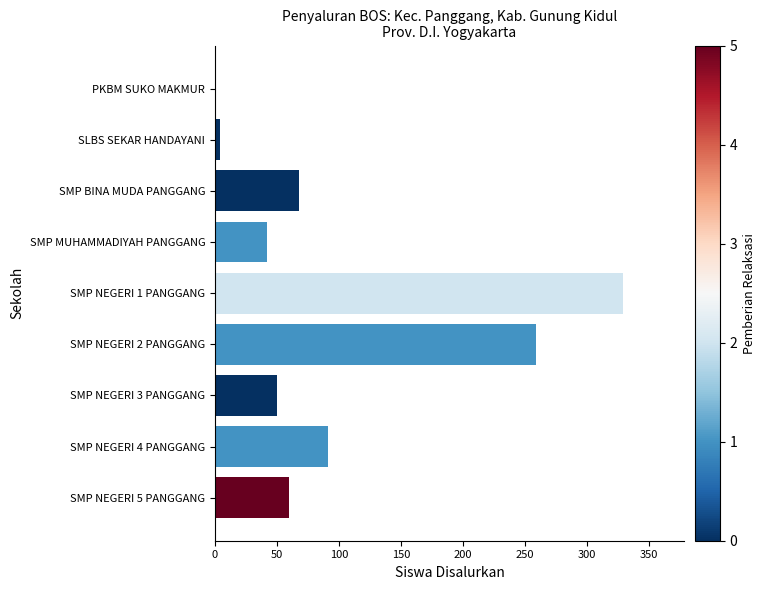

Reading top to bottom, list all the values displayed in this chart.

PKBM SUKO MAKMUR=1	SLBS SEKAR HANDAYANI=4	SMP BINA MUDA PANGGANG=68	SMP MUHAMMADIYAH PANGGANG=42	SMP NEGERI 1 PANGGANG=329	SMP NEGERI 2 PANGGANG=259	SMP NEGERI 3 PANGGANG=50	SMP NEGERI 4 PANGGANG=91	SMP NEGERI 5 PANGGANG=60